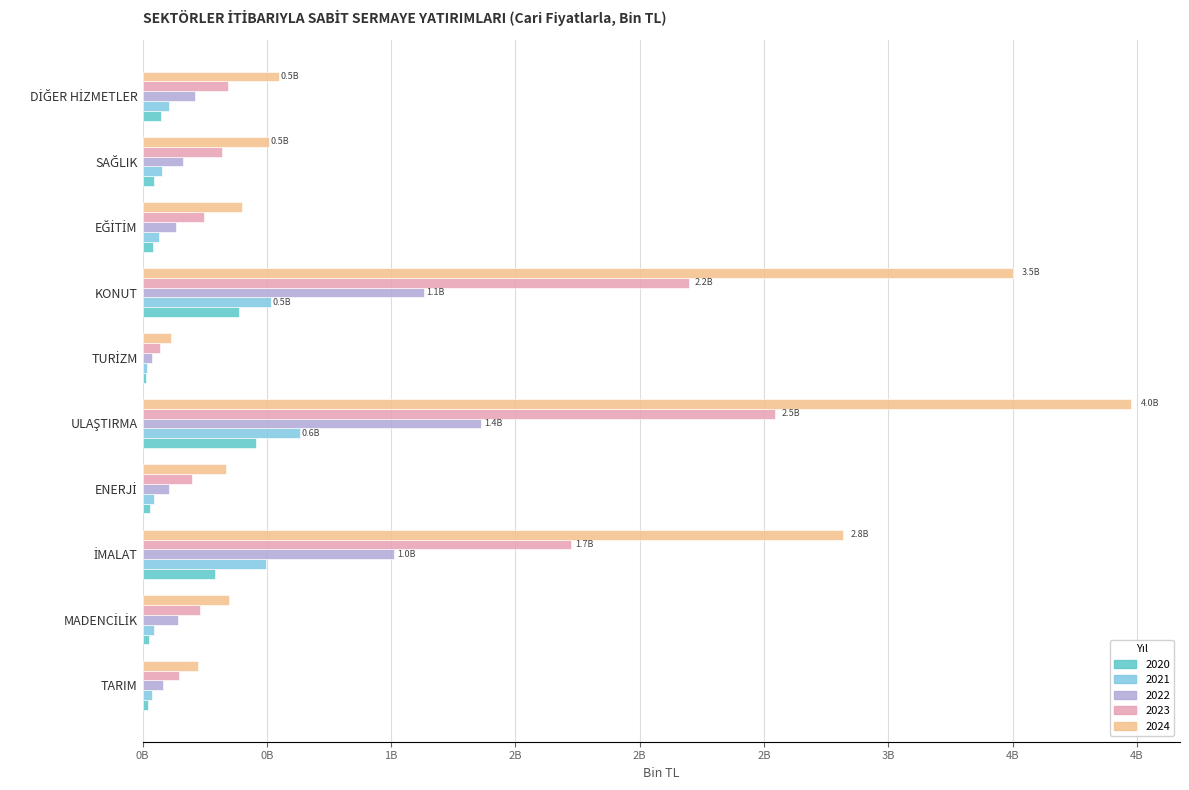

What are all the series names shown in the legend?

2020, 2021, 2022, 2023, 2024